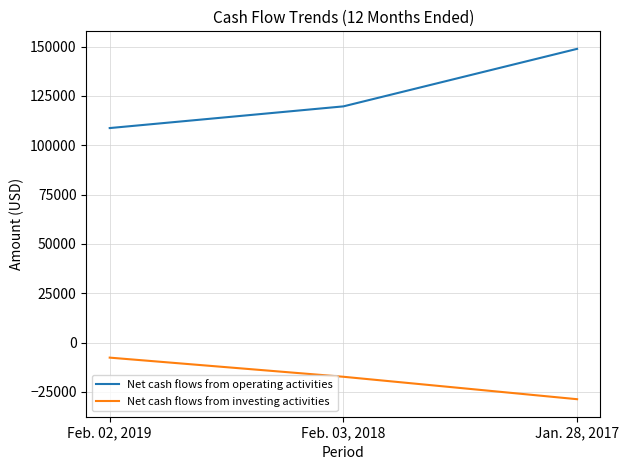

Between Feb. 03, 2018 and Jan. 28, 2017, which series saw the biggest shift?

Net cash flows from operating activities